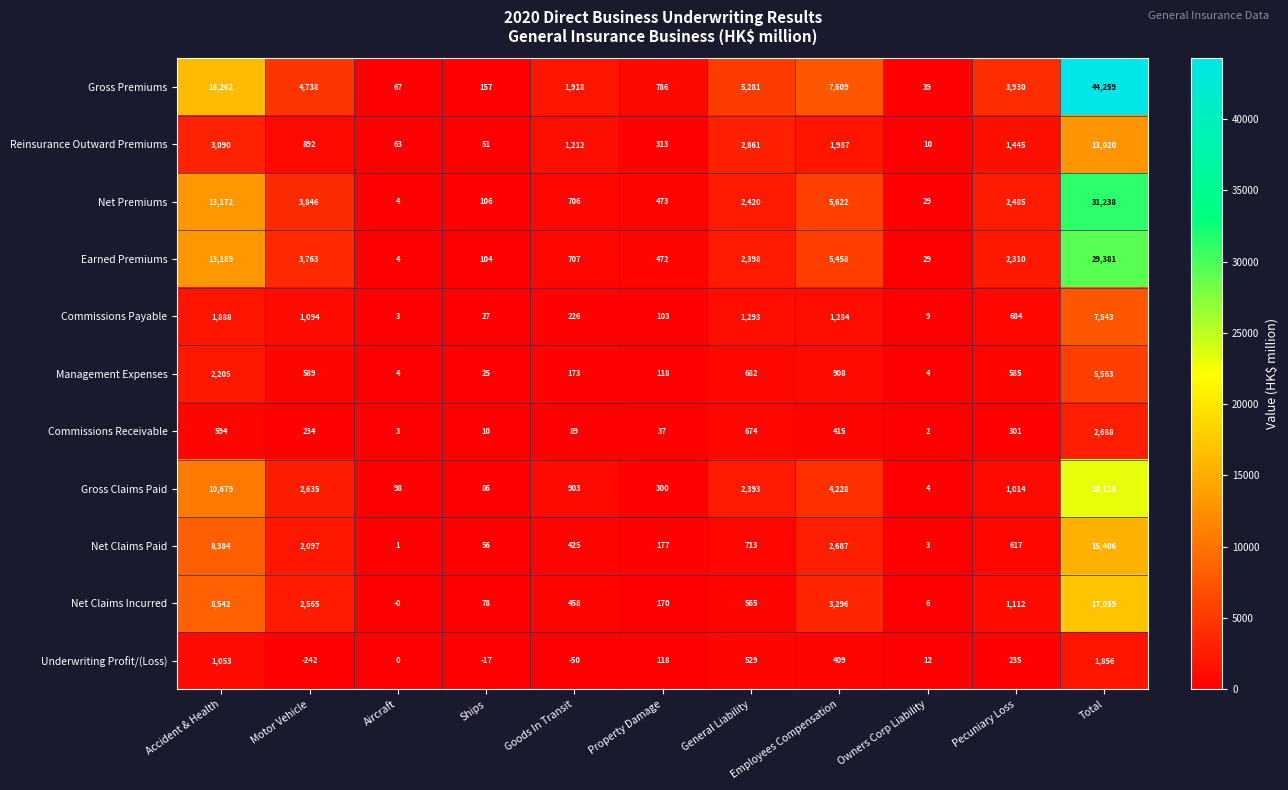

True or false: Commissions Payable has a value of 443 at Pecuniary Loss.

False